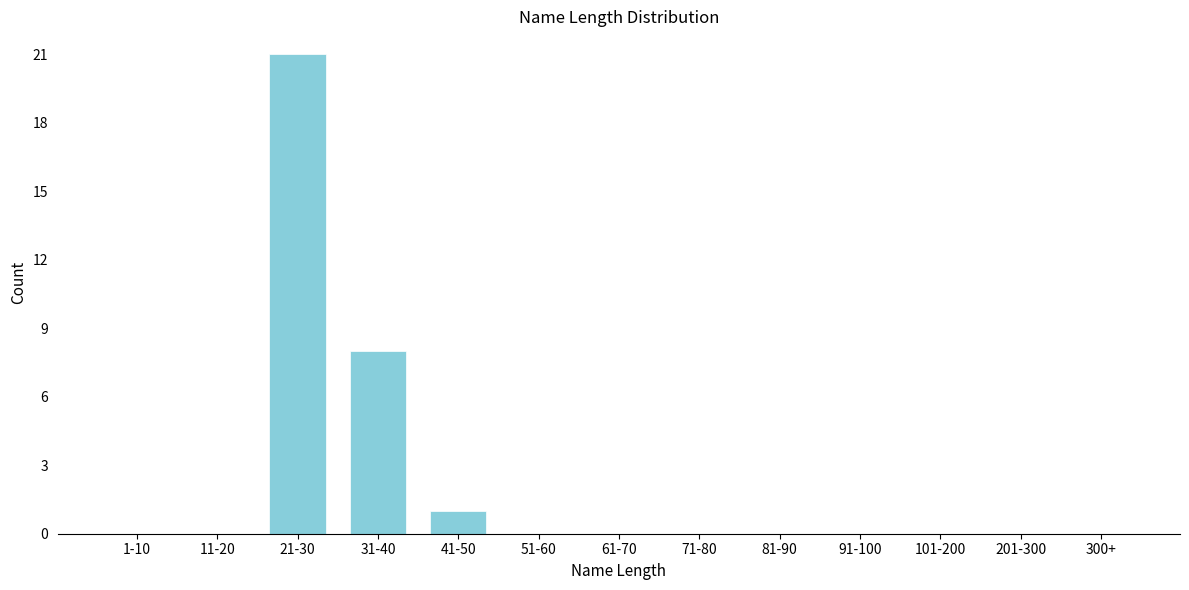

Reading left to right, transcribe all the data shown in this chart.

1-10=0	11-20=0	21-30=21	31-40=8	41-50=1	51-60=0	61-70=0	71-80=0	81-90=0	91-100=0	101-200=0	201-300=0	300+=0